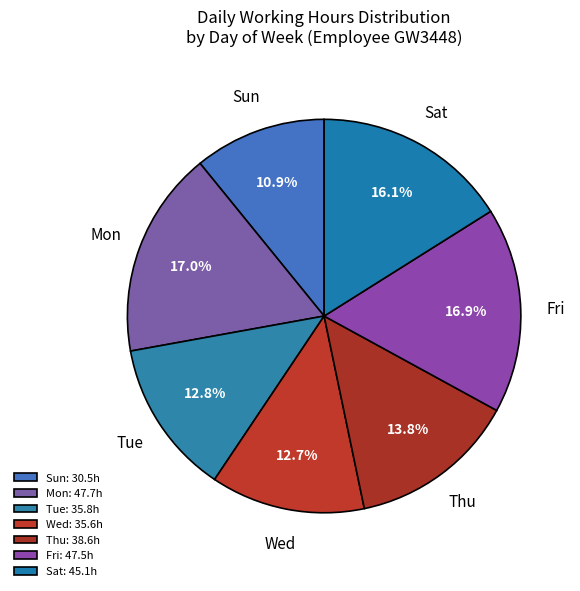

To the nearest percent, what is the average slice percentage?

14%